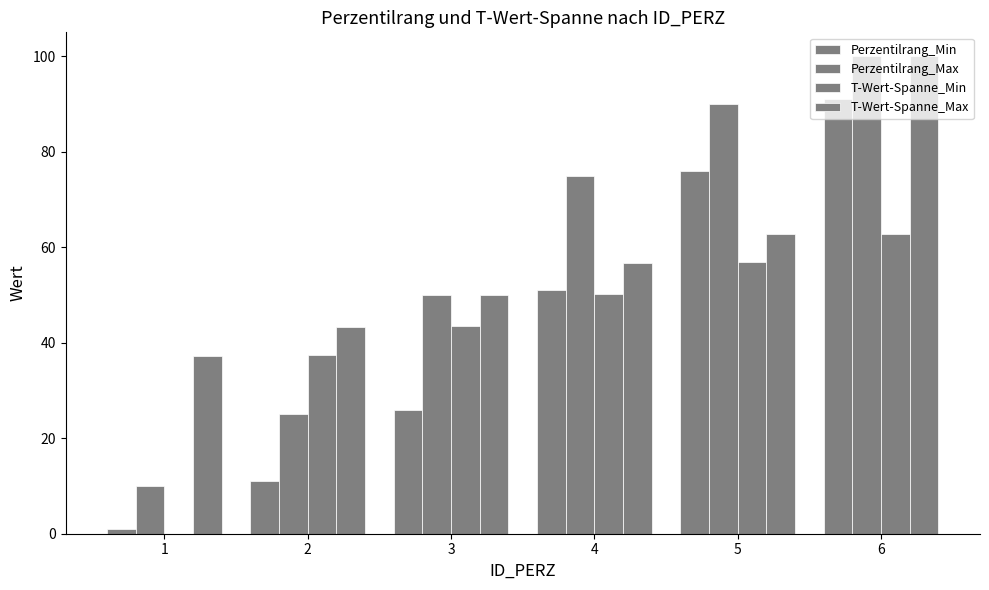

The value of Perzentilrang_Min at 5 is 76.0. True or false?

True